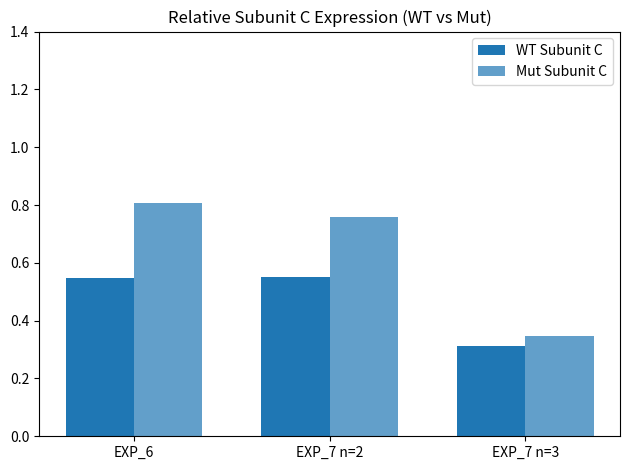

List the series in order of their overall mean, lowest first.

WT Subunit C, Mut Subunit C